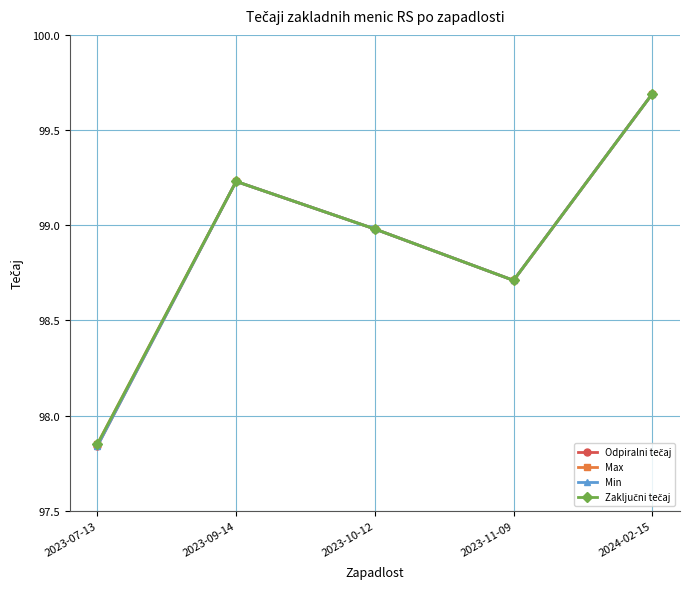

Which has a higher value, 2023-07-13 or 2023-11-09?

2023-11-09